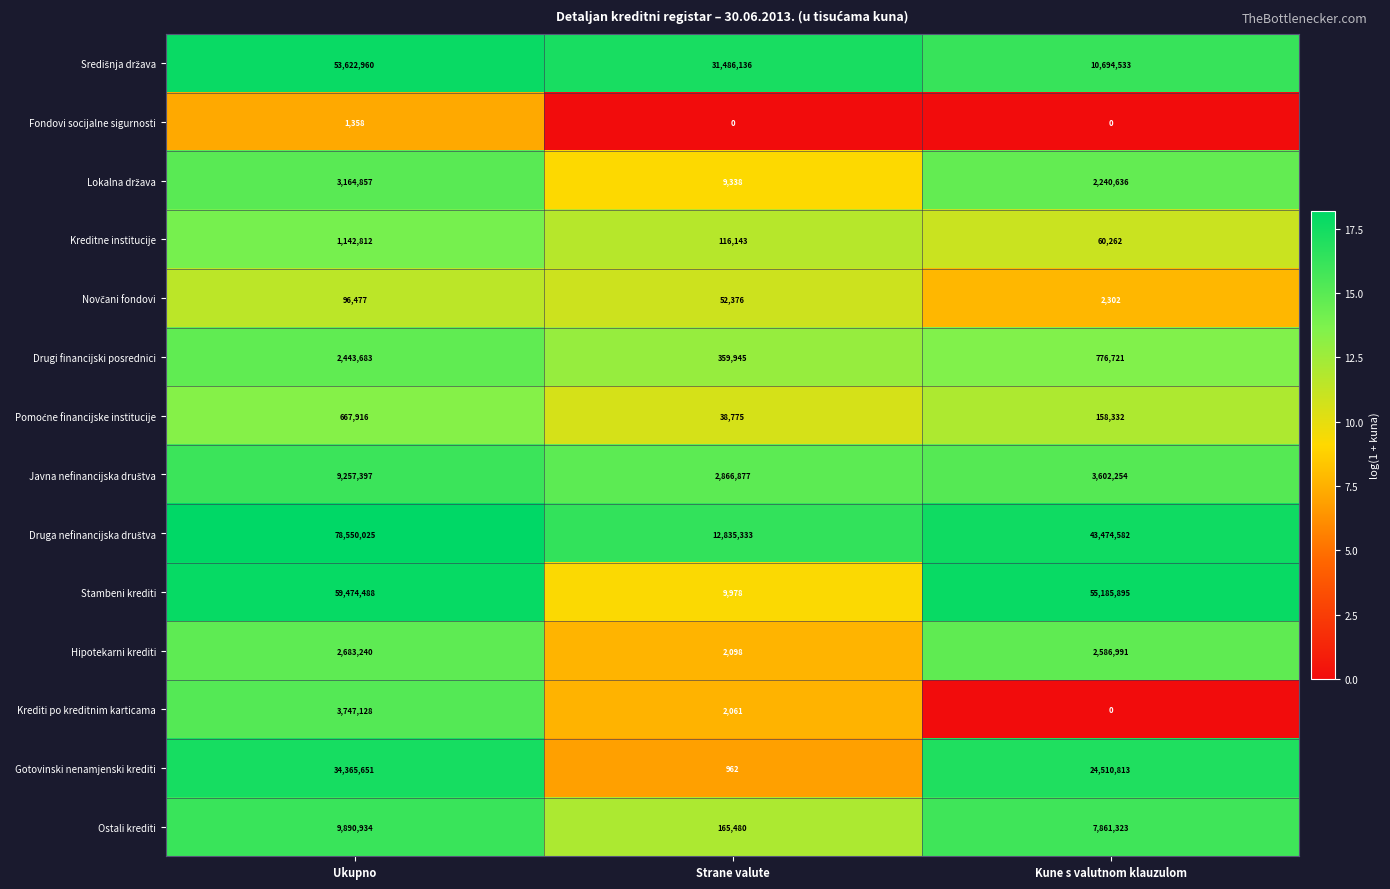

How many data points does each series have?

3